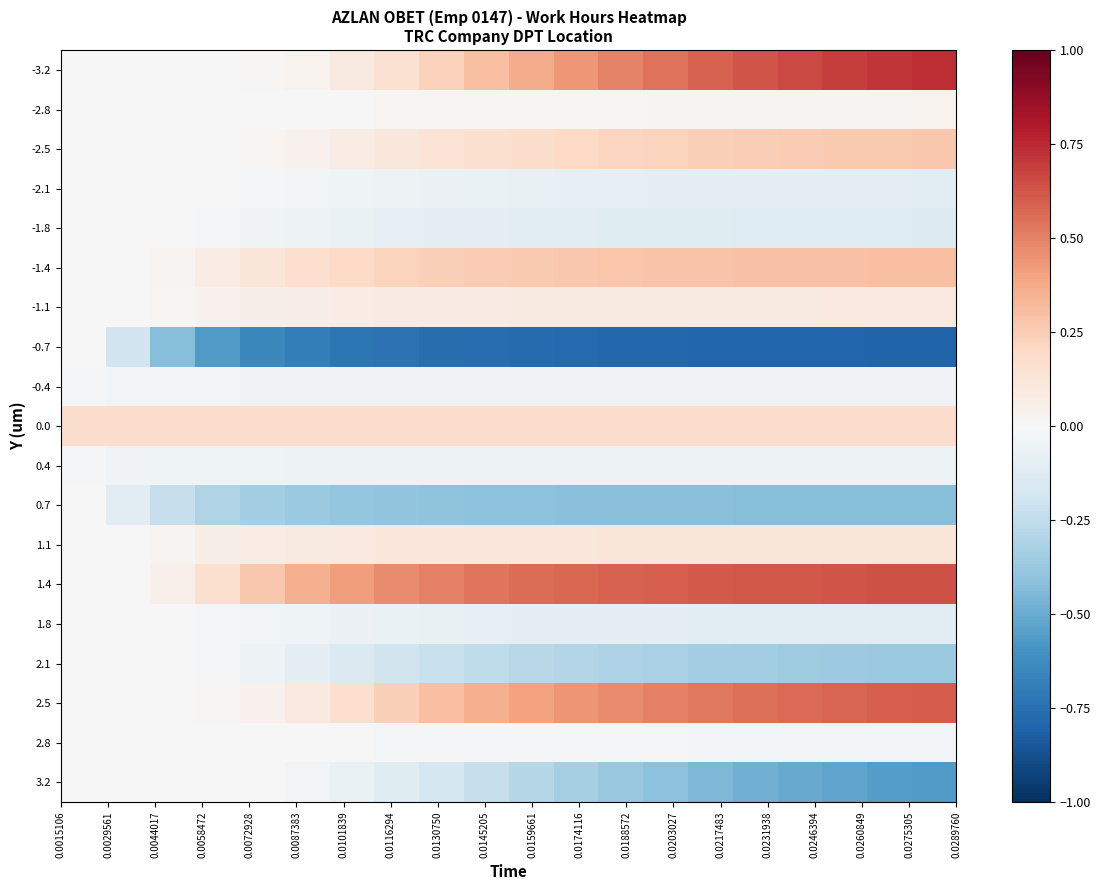

What is the minimum value shown in the chart?

-0.8